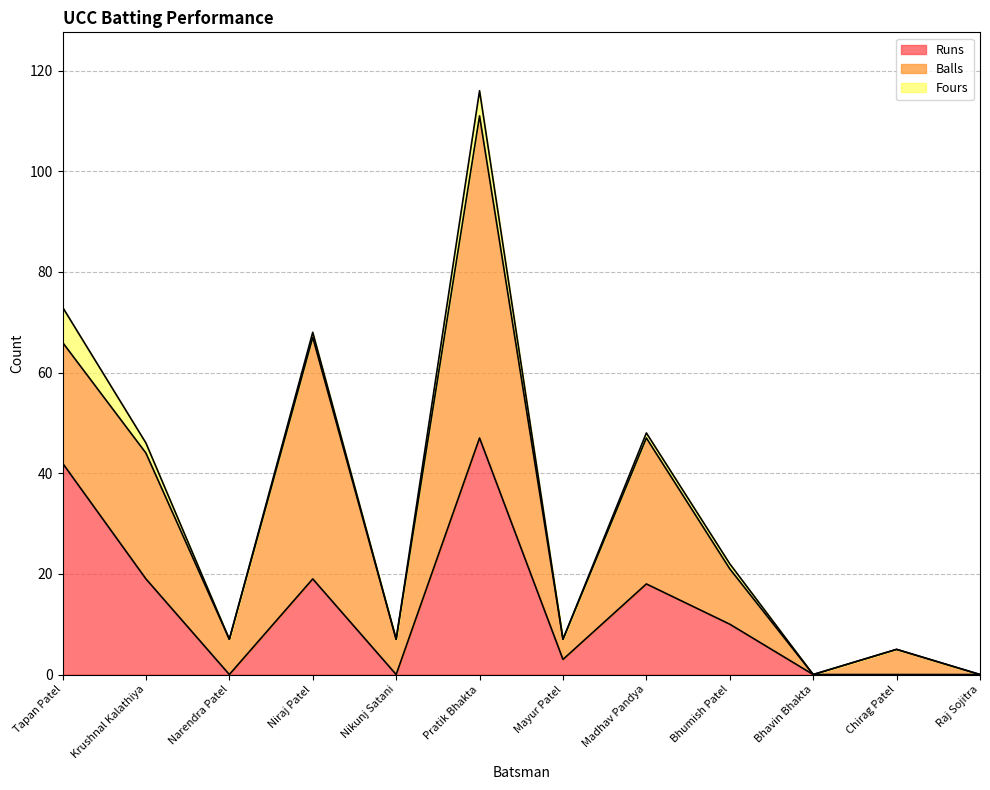

How many lines are shown in the chart?

3